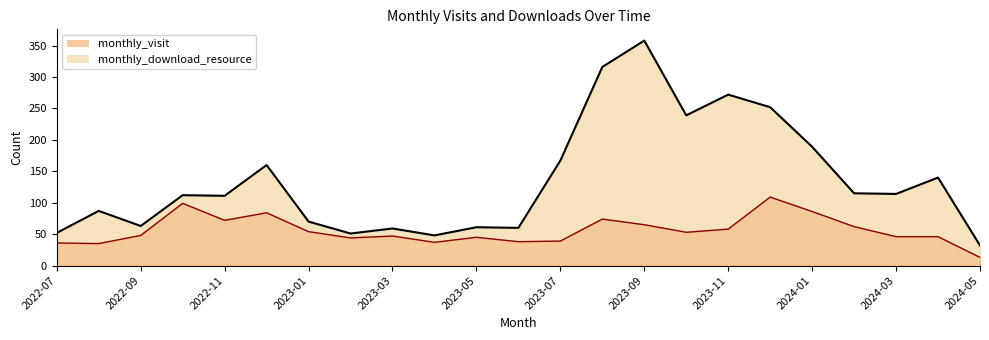

What is the difference between the maximum and minimum values?

96